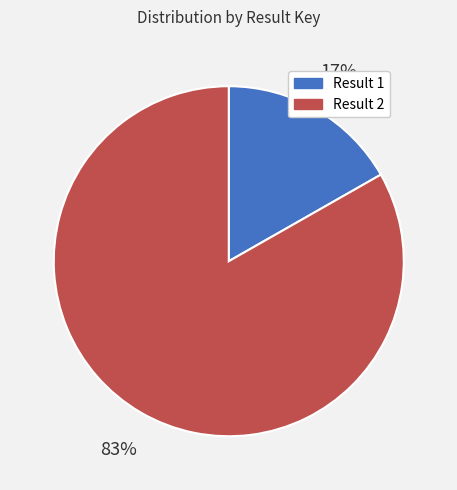

True or false: Result 1 accounts for 23% of the total.

False